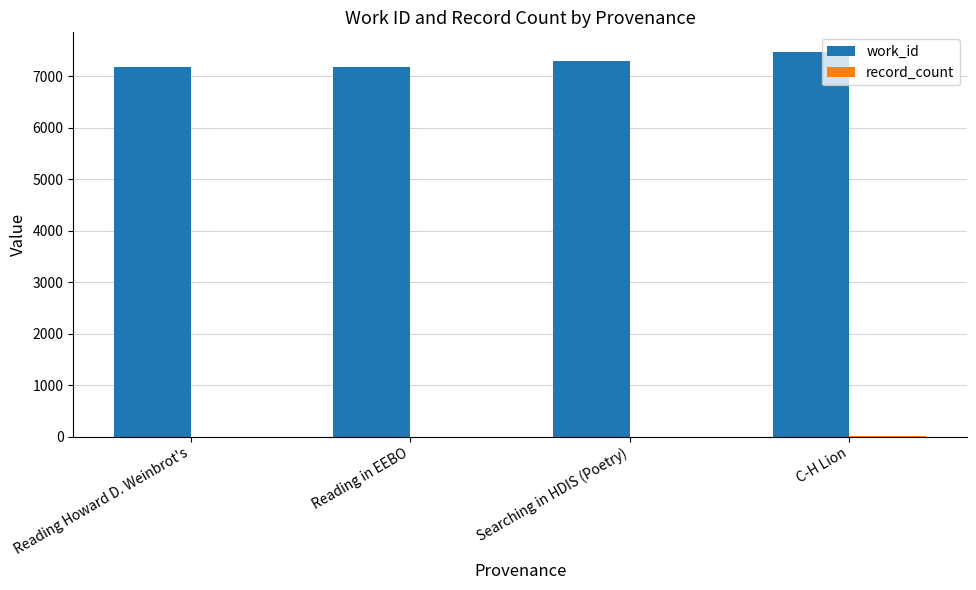

The work_id series shows 12139 at C-H Lion. True or false?

False